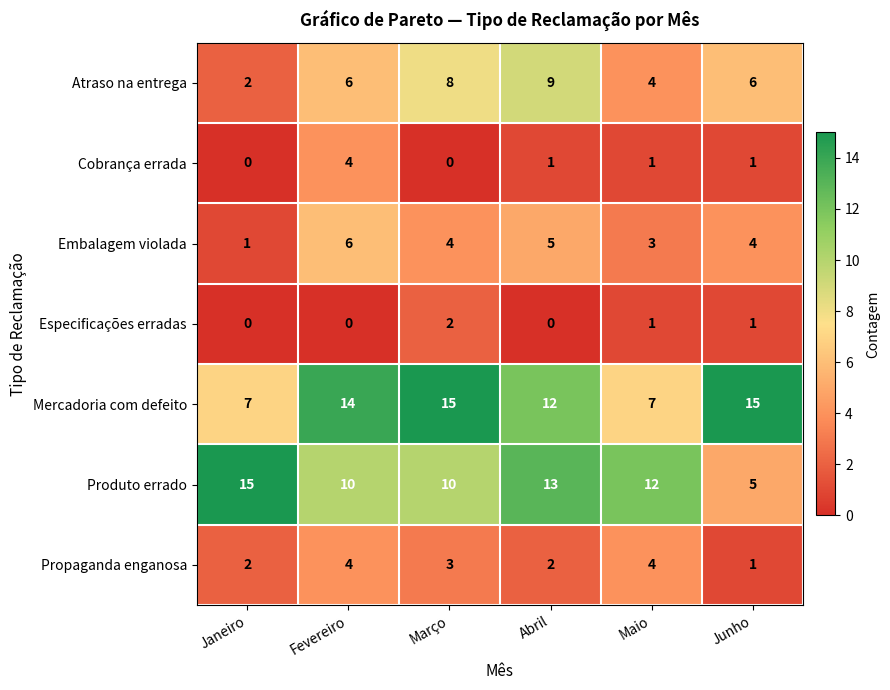

What is the lowest value of the Produto errado series?

5